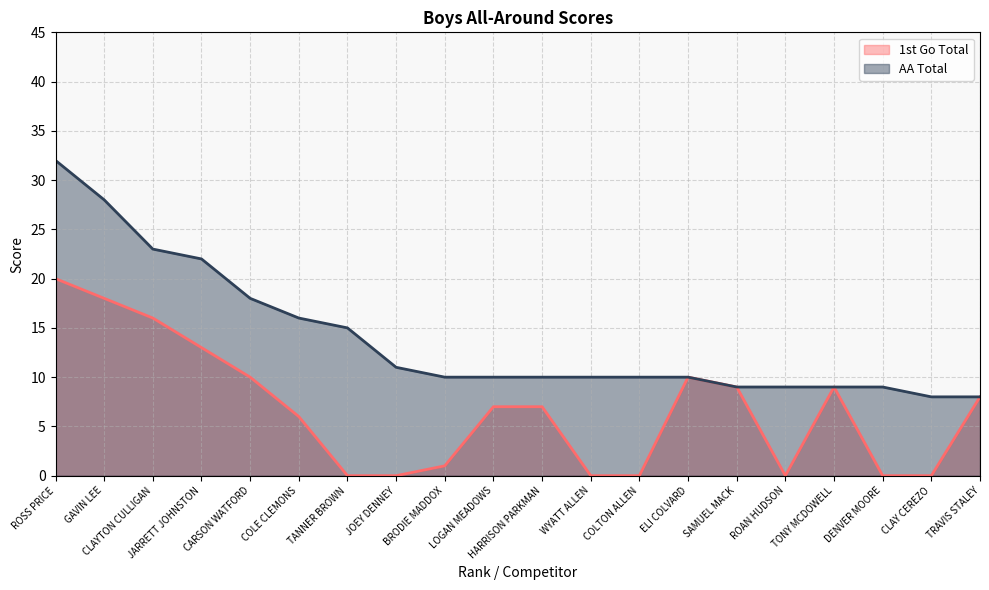

Which category has the highest value in the 1st Go Total series?

ROSS PRICE